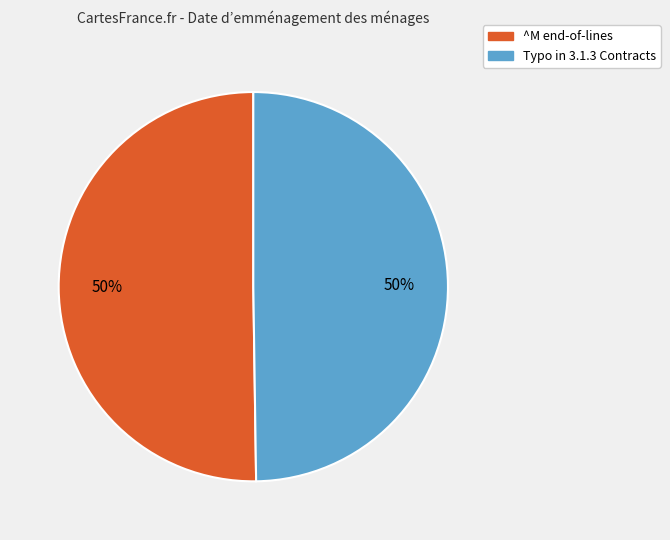

How many segments does this pie chart have?

2